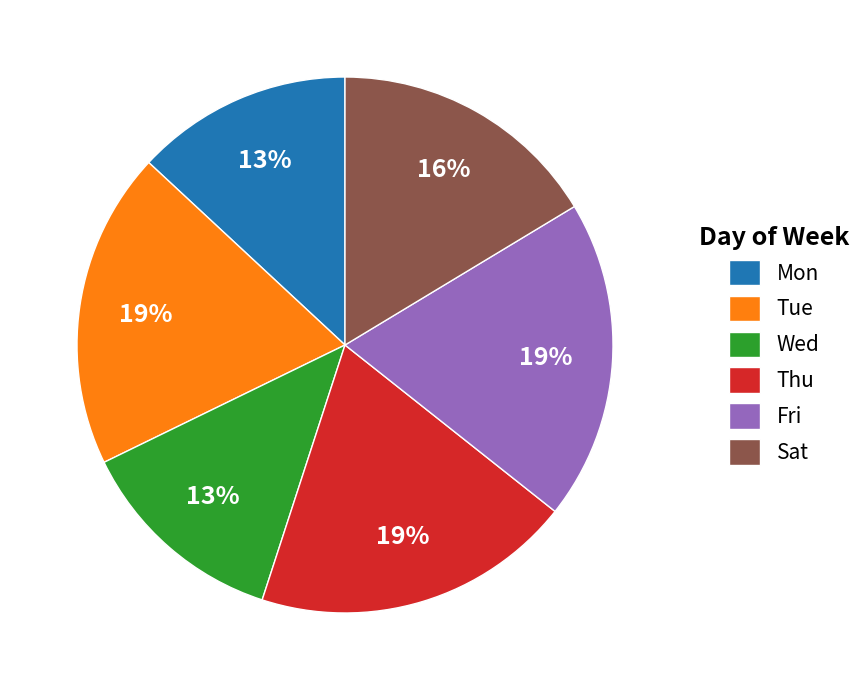

The Sat slice represents 9% of the pie. True or false?

False